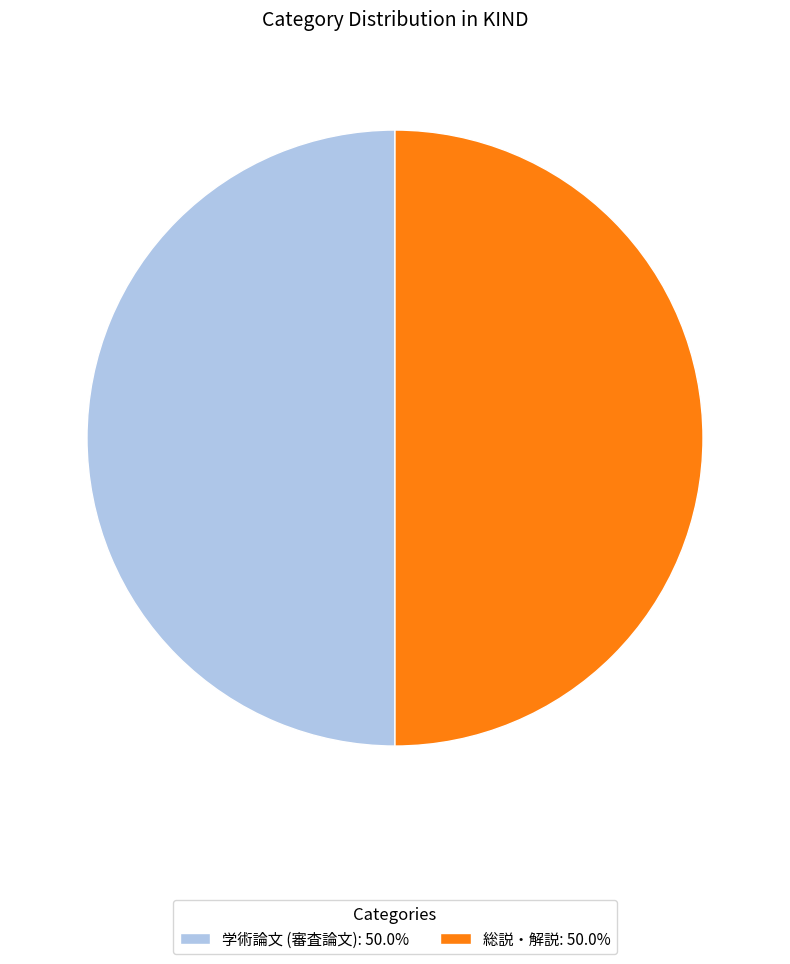

How many segments does this pie chart have?

2